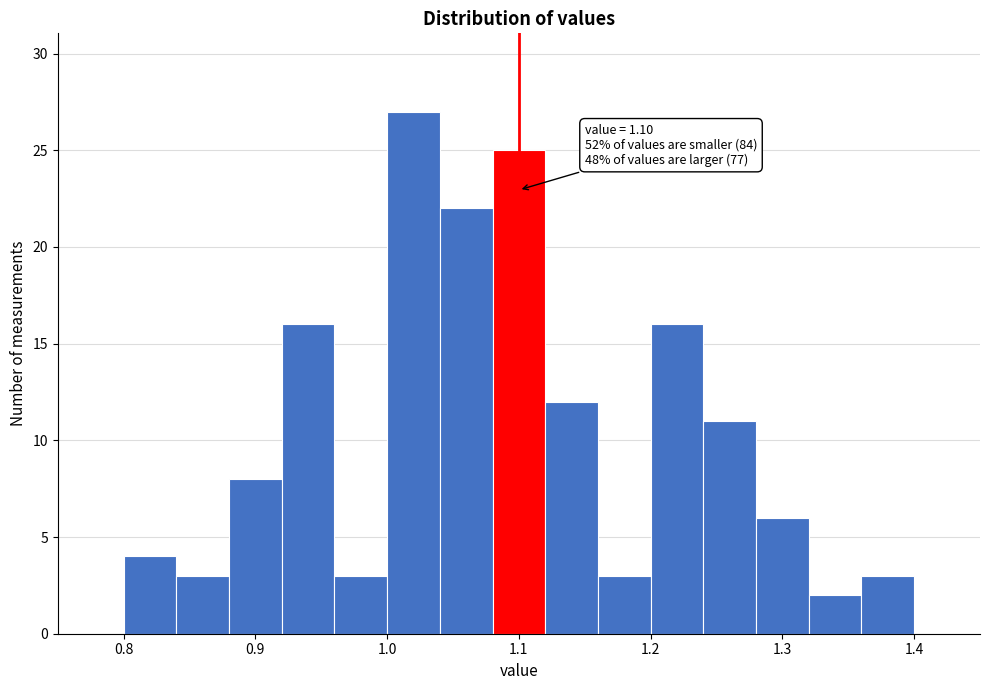

Over which range of the x-axis is the bar tallest?

1.00 to 1.04